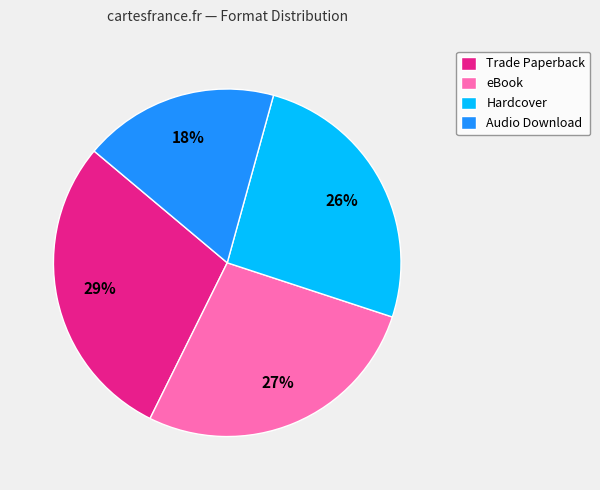

To the nearest percent, what is the difference between the largest and smallest slice percentages?

11%